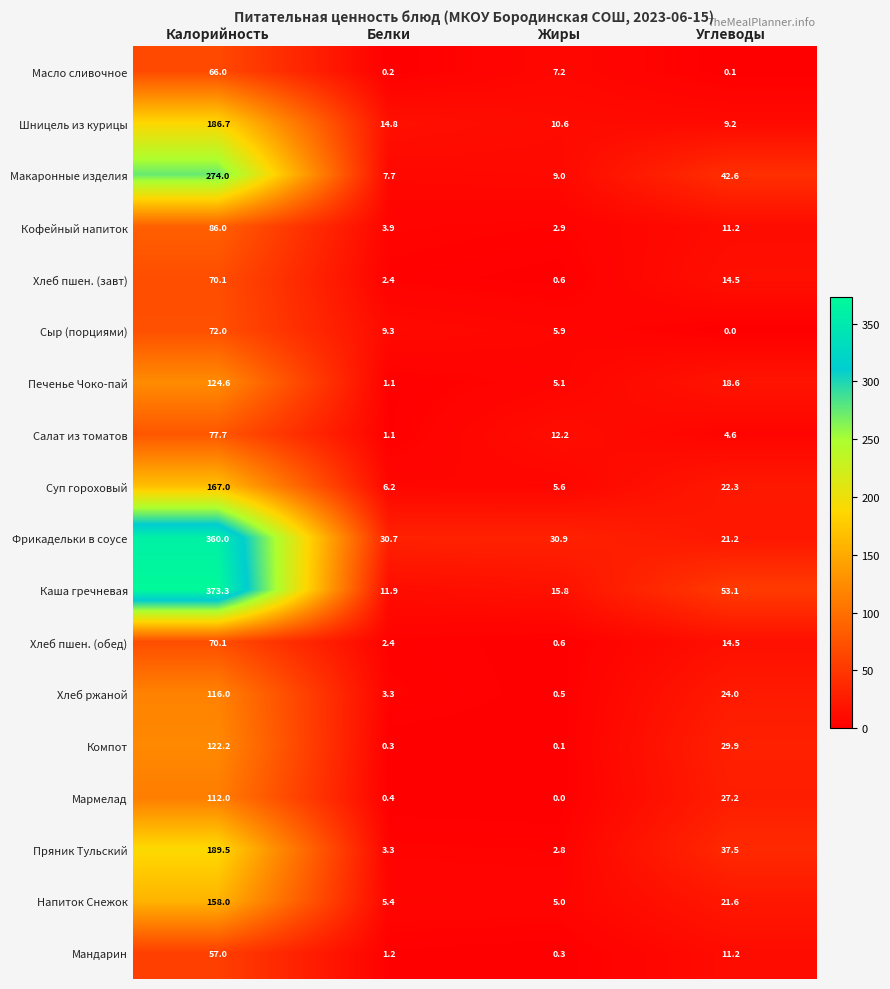

What is the difference between the second highest and minimum values in the Мандарин series?

10.9